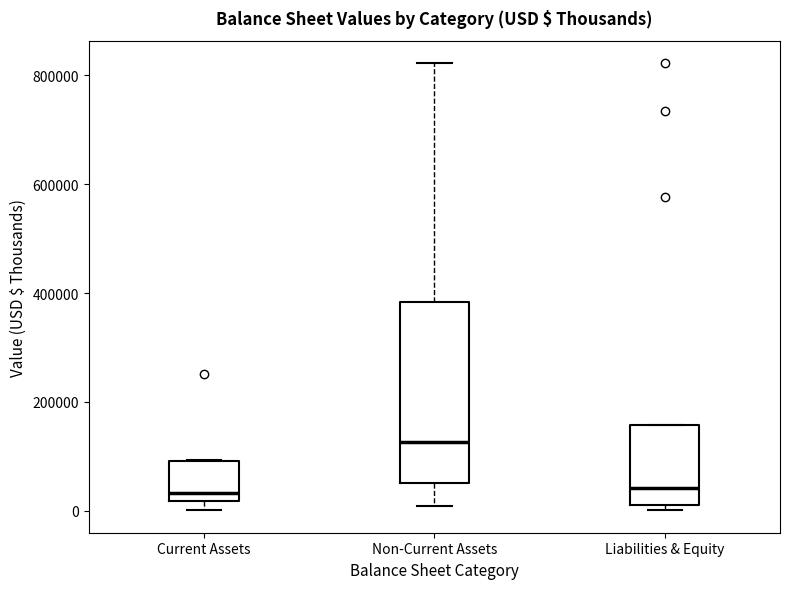

Where is the lower edge of the box for Liabilities & Equity on the y-axis? The values are not printed on the chart, so give them approximately, as read against the axis.

20000